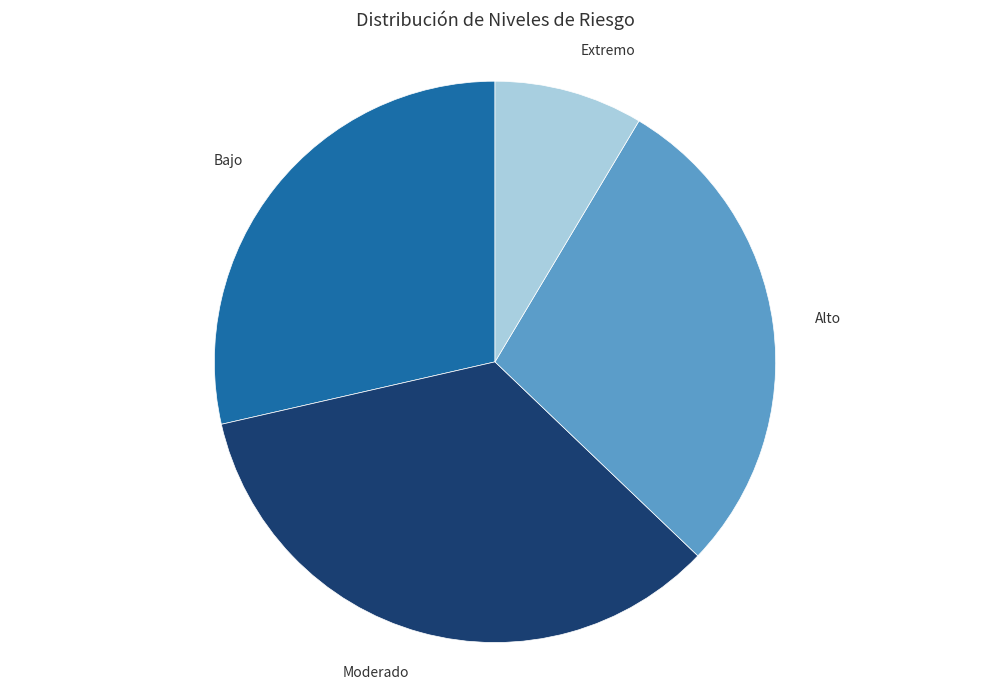

Is it true that Moderado is 34% of the pie?

True